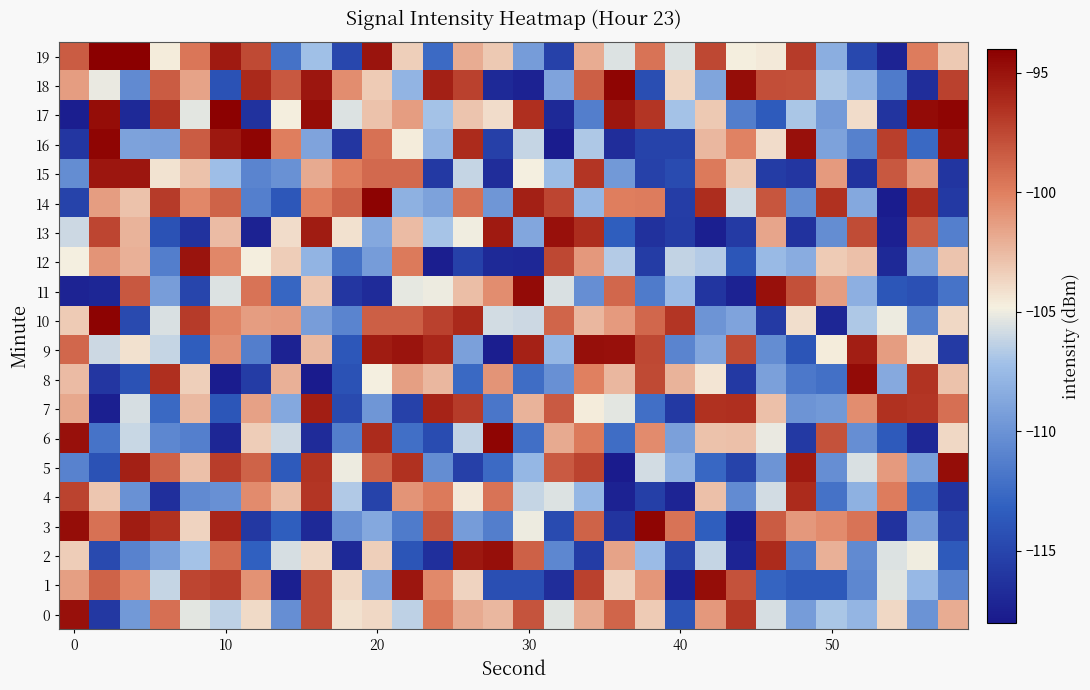

Which label corresponds to the smallest value in the chart?

8